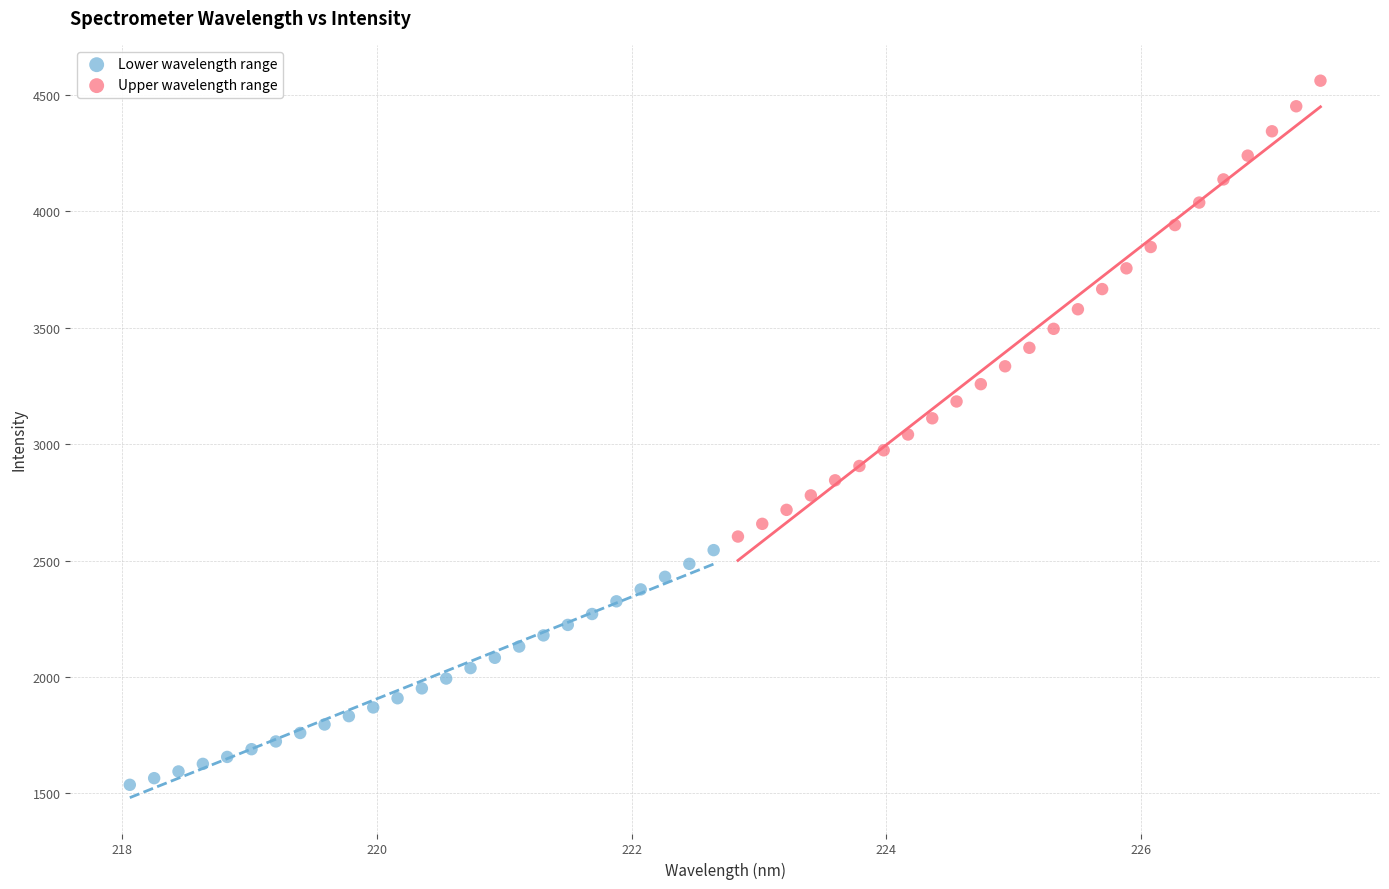

Which series reaches the minimum Y coordinate?

Lower wavelength range